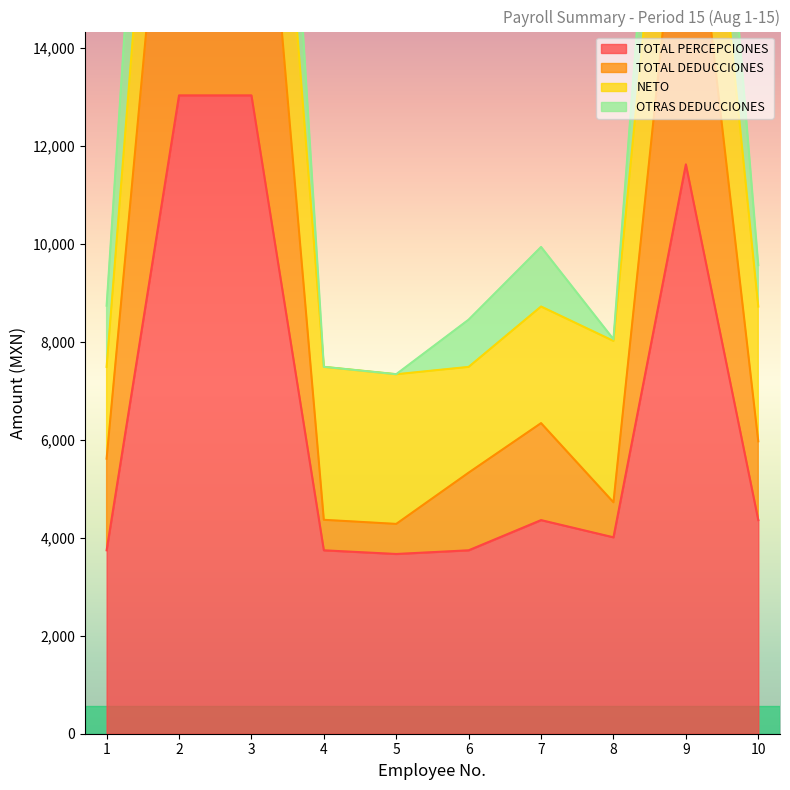

At how many categories does at least one series exceed 18954?

3